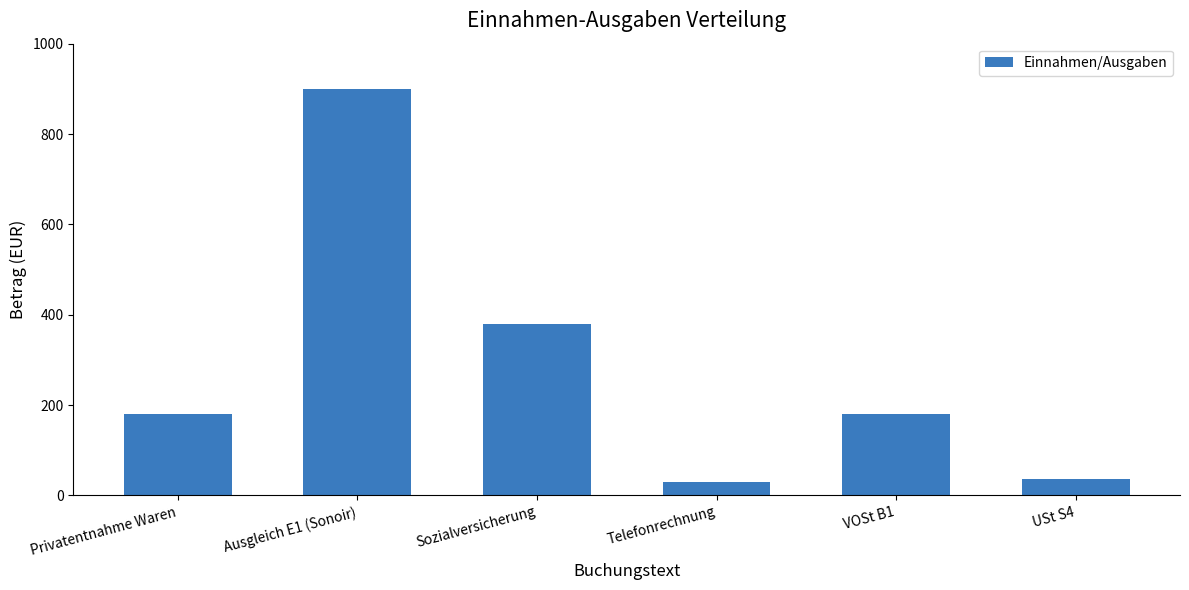

What position from the left is Telefonrechnung?

4